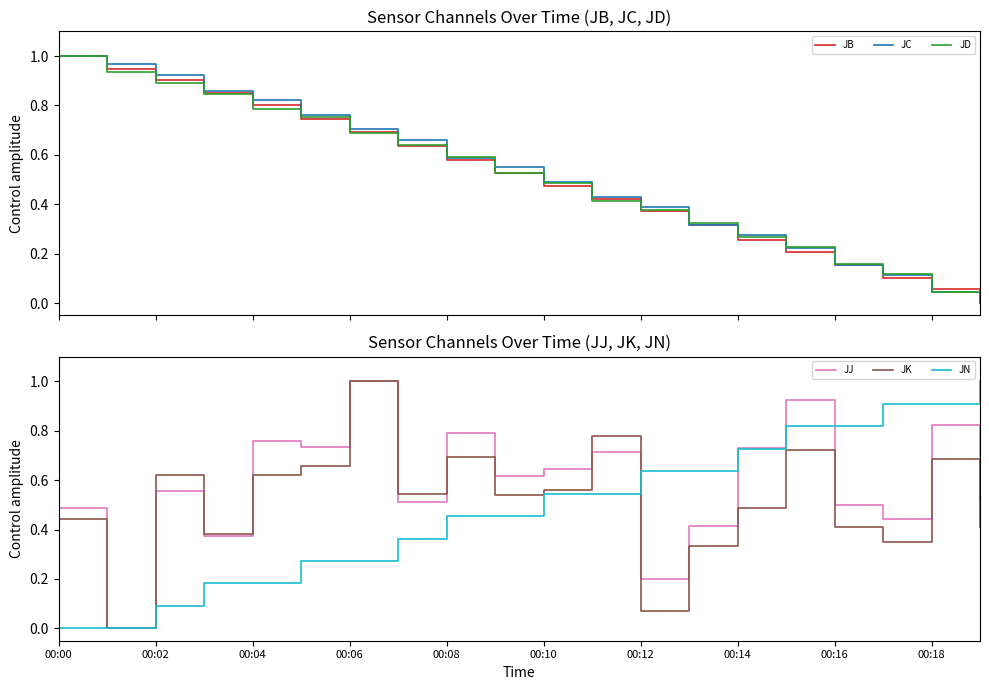

What is the highest value of the JN series?

1.0